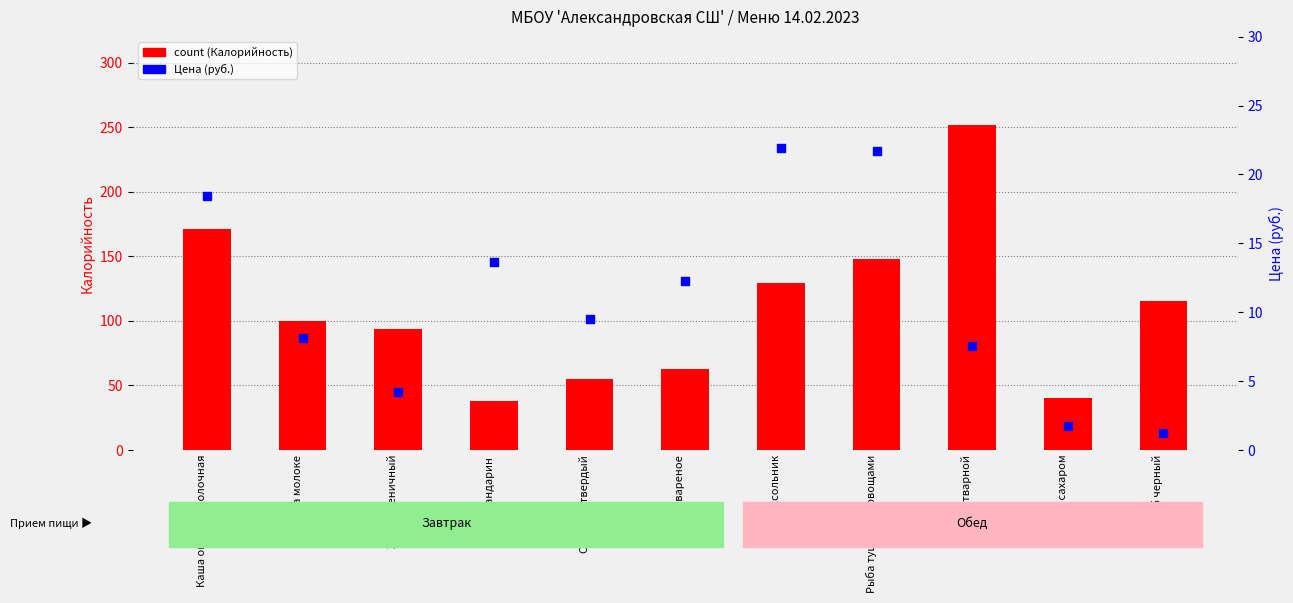

Is the value of count (Калорийность) at Какао на молоке greater than the value of Цена (руб.) at Мандарин?

Yes